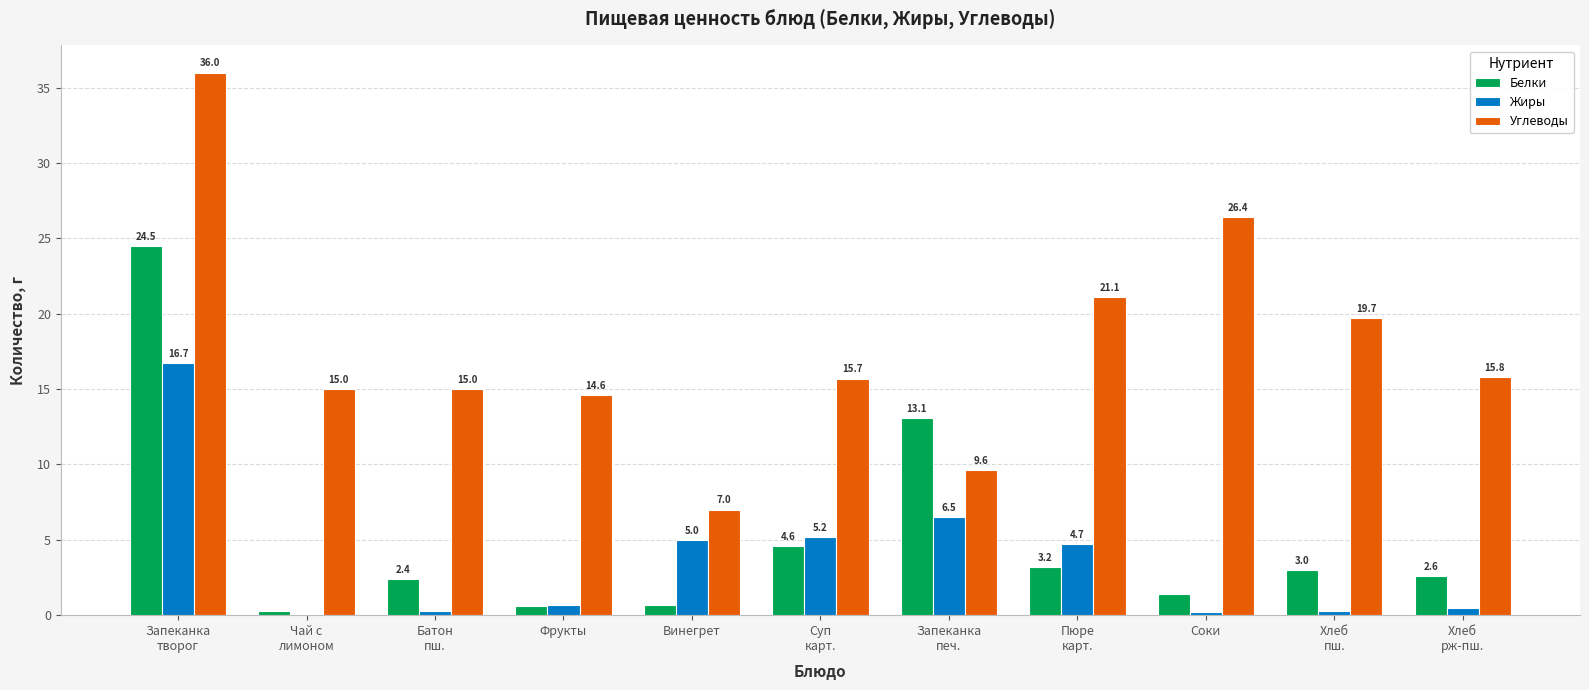

At which label is Жиры closest to 8?

Запеканка
печ.